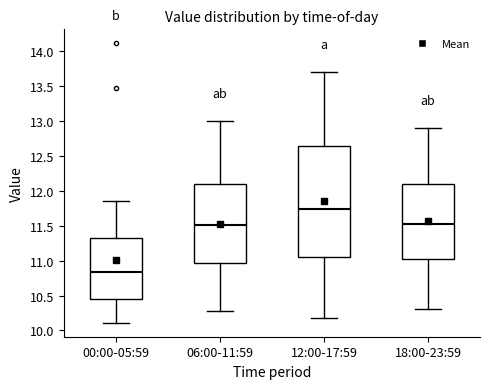

Where does the lower whisker of the box for 06:00-11:59 end on the y-axis? The values are not printed on the chart, so give them approximately, as read against the axis.

10.30